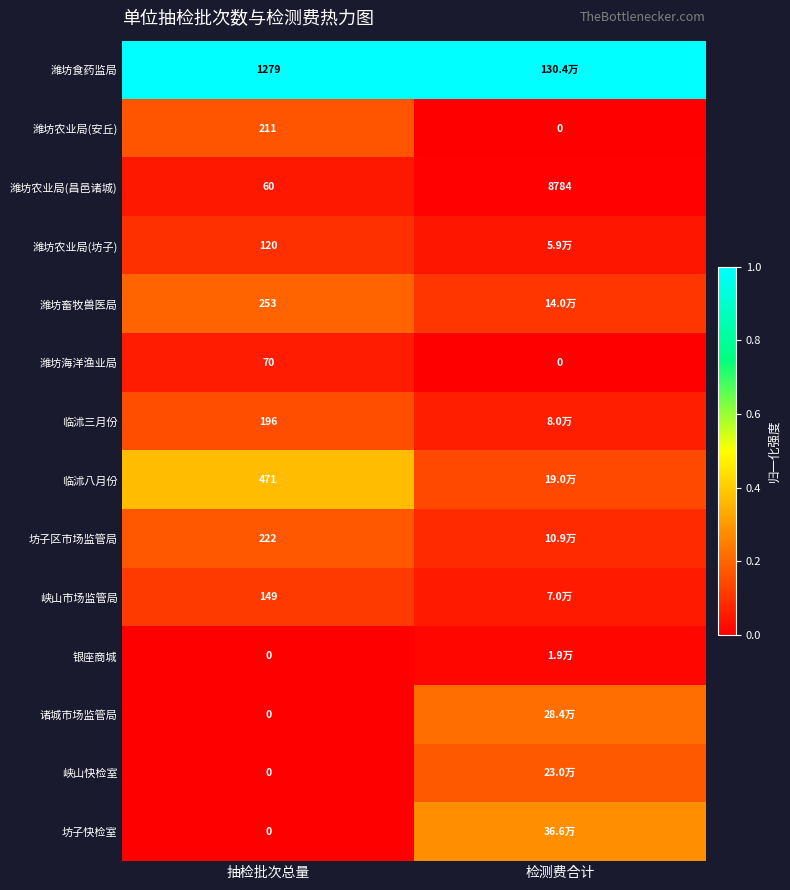

List the labels in order of 潍坊农业局(安丘) value, smallest first.

检测费合计, 抽检批次总量